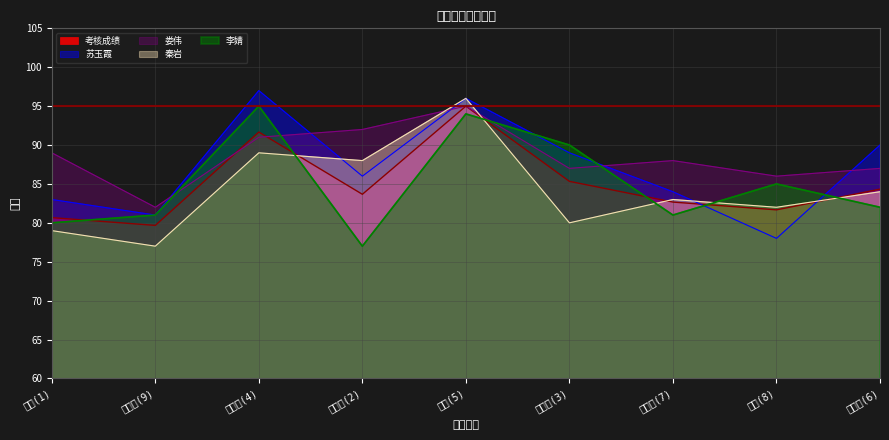

What is the difference between the 苏玉霞 values at 郑小朴(9) and 侯思婷(2)?

5.0